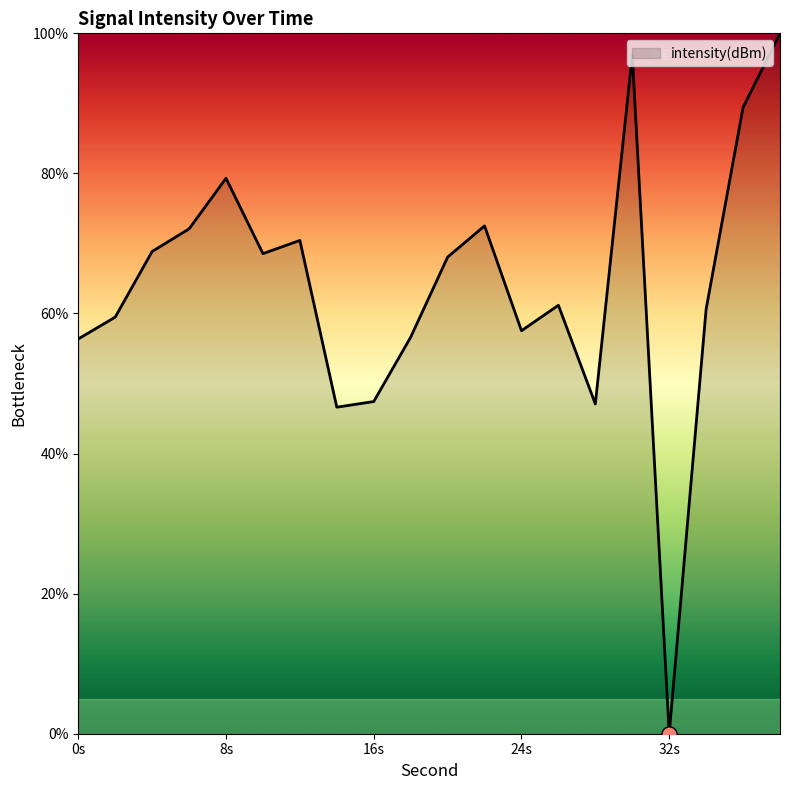

What is the greatest value displayed?

100.0